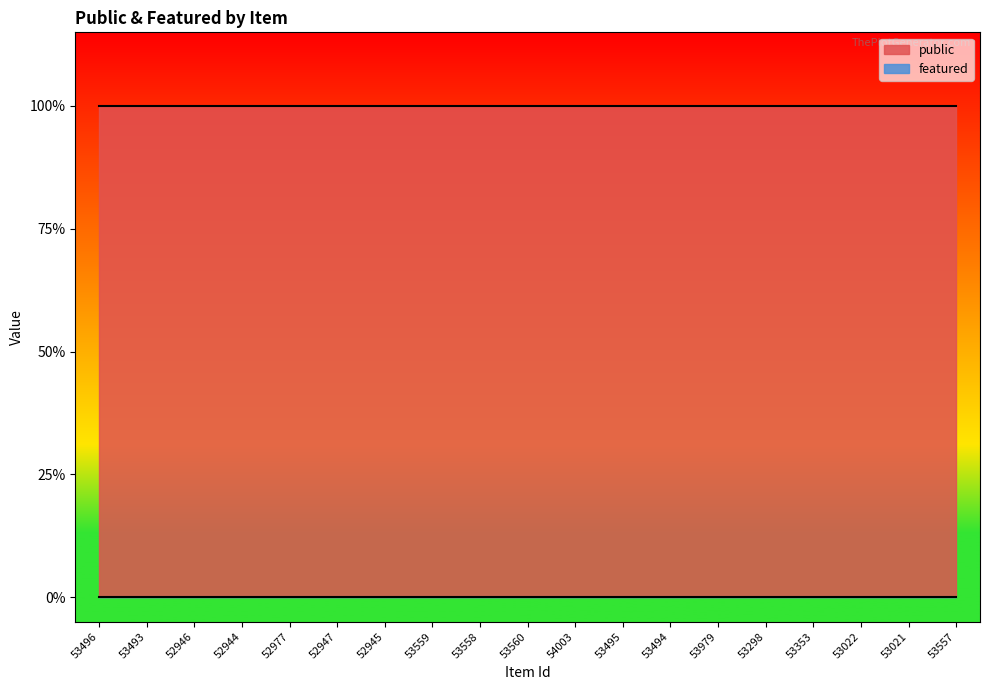

Reading right to left, transcribe all the data shown in this chart.

public: 1	1	1	1	1	1	1	1	1	1	1	1	1	1	1	1	1	1	1
featured: 0	0	0	0	0	0	0	0	0	0	0	0	0	0	0	0	0	0	0